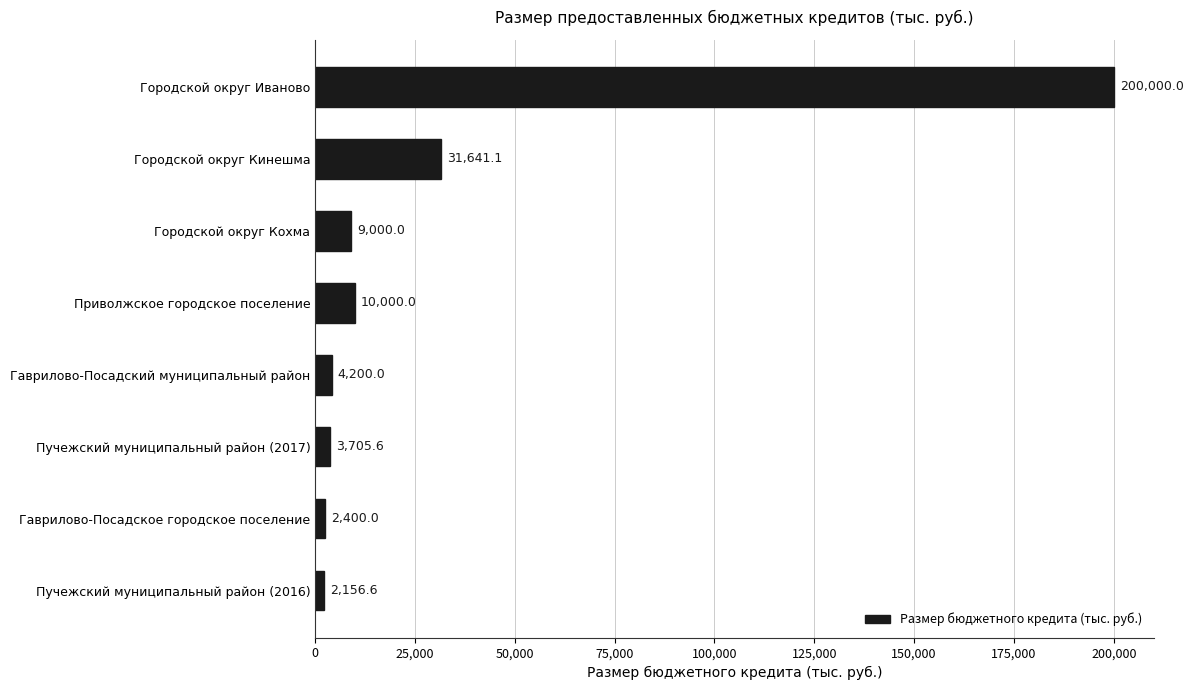

What is the sum of all values?

263103.3